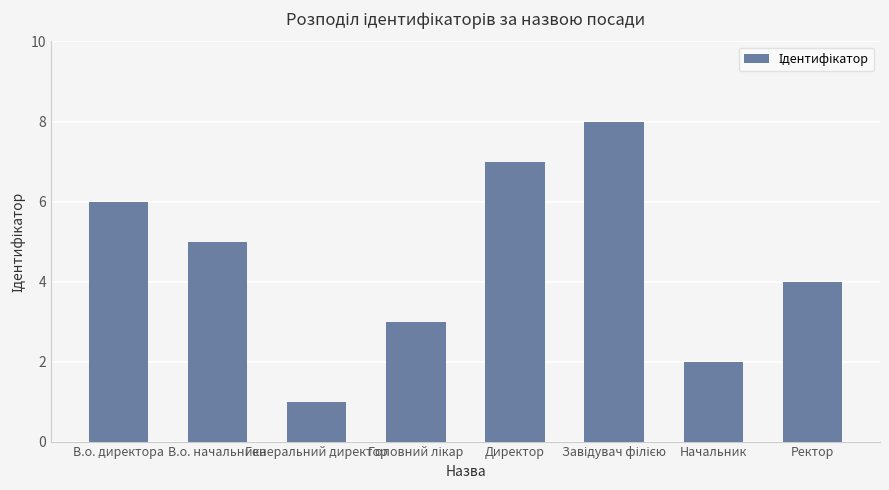

What value does the data have at В.о. директора?

6